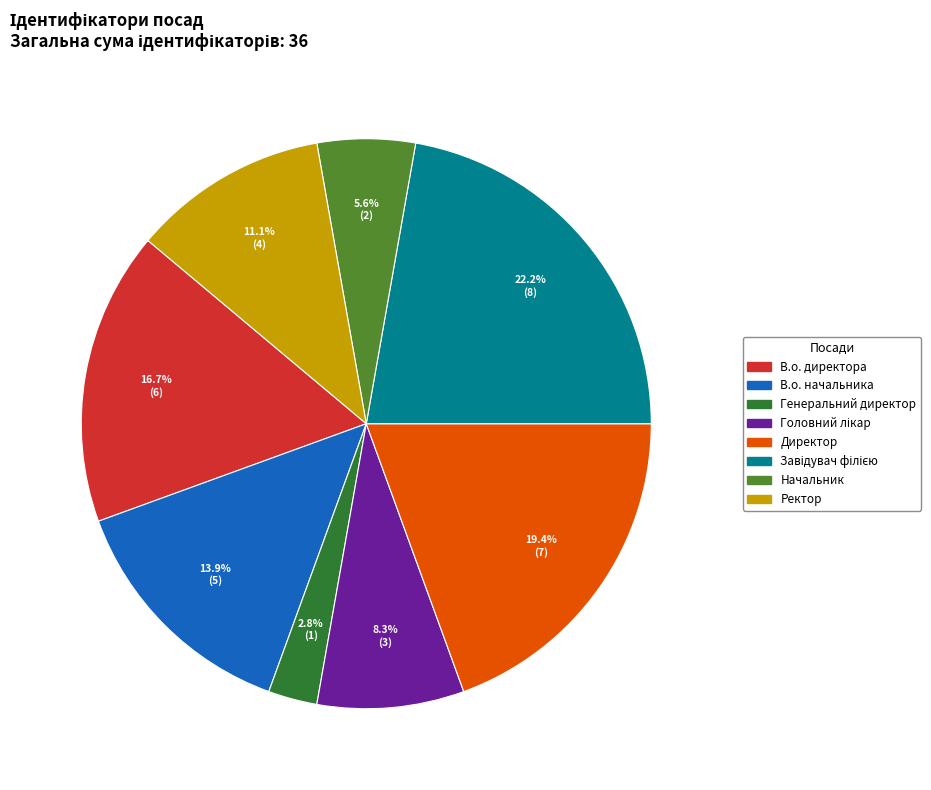

Which category has the smallest portion of the pie?

Генеральний директор